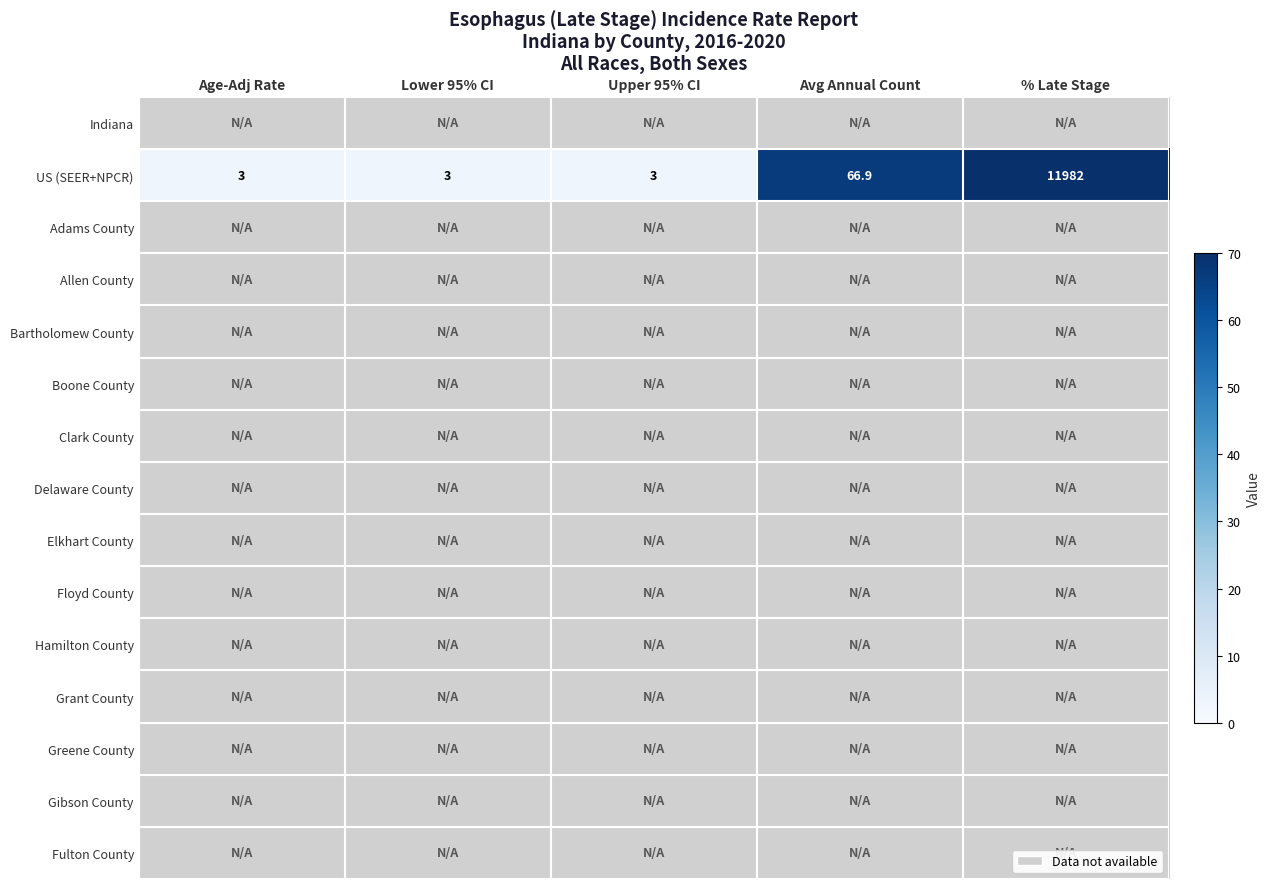

Where is US (SEER+NPCR) nearest to the value 5992?

Avg Annual Count